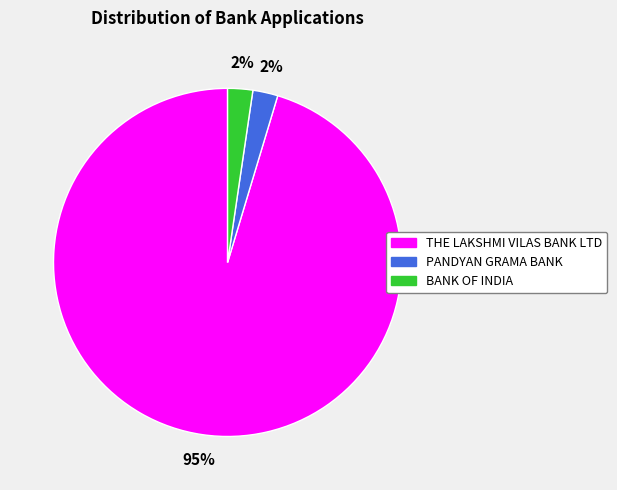

To the nearest percent, what is the average slice percentage?

33%